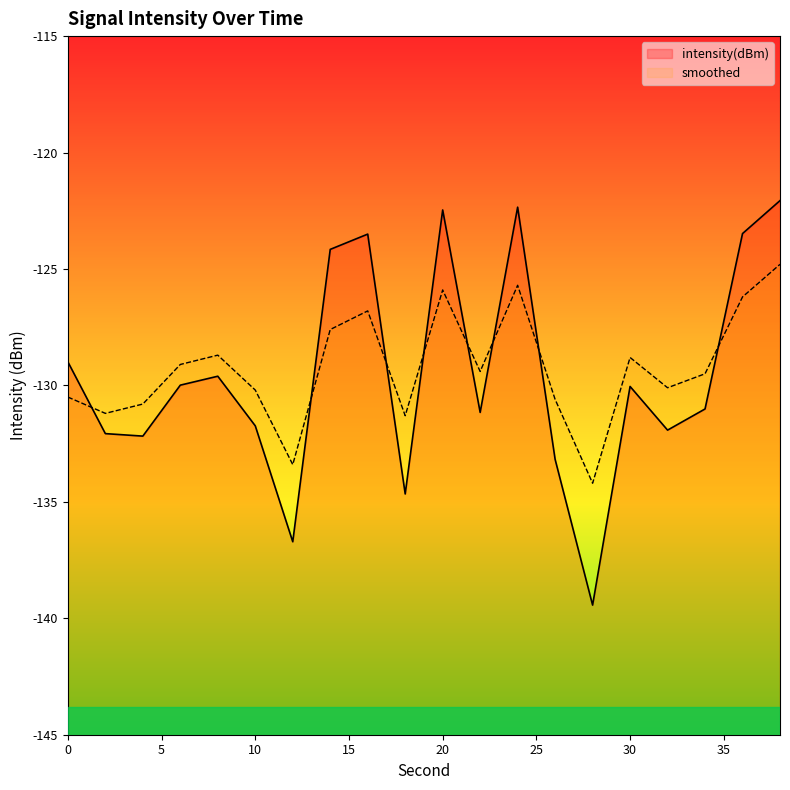

Which category has the lowest value in the intensity(dBm) series?

28